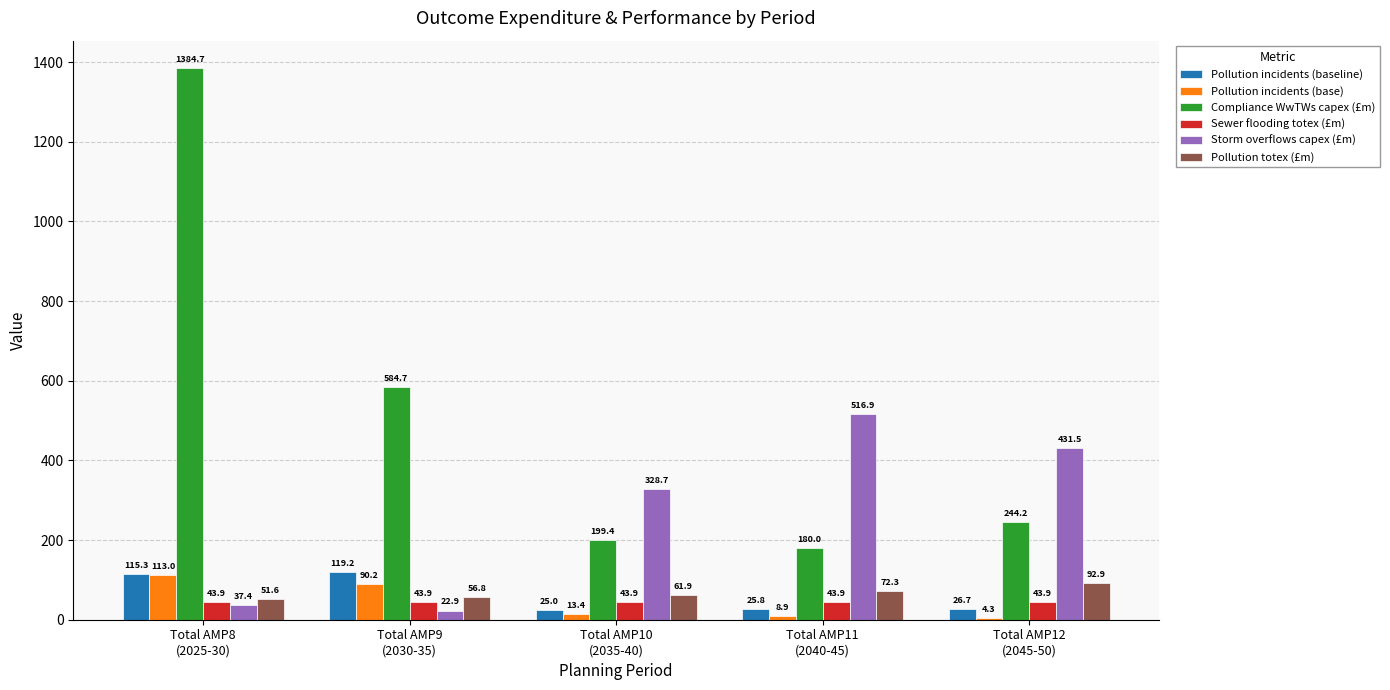

At which label does Storm overflows capex (£m) reach its peak?

Total AMP11
(2040-45)